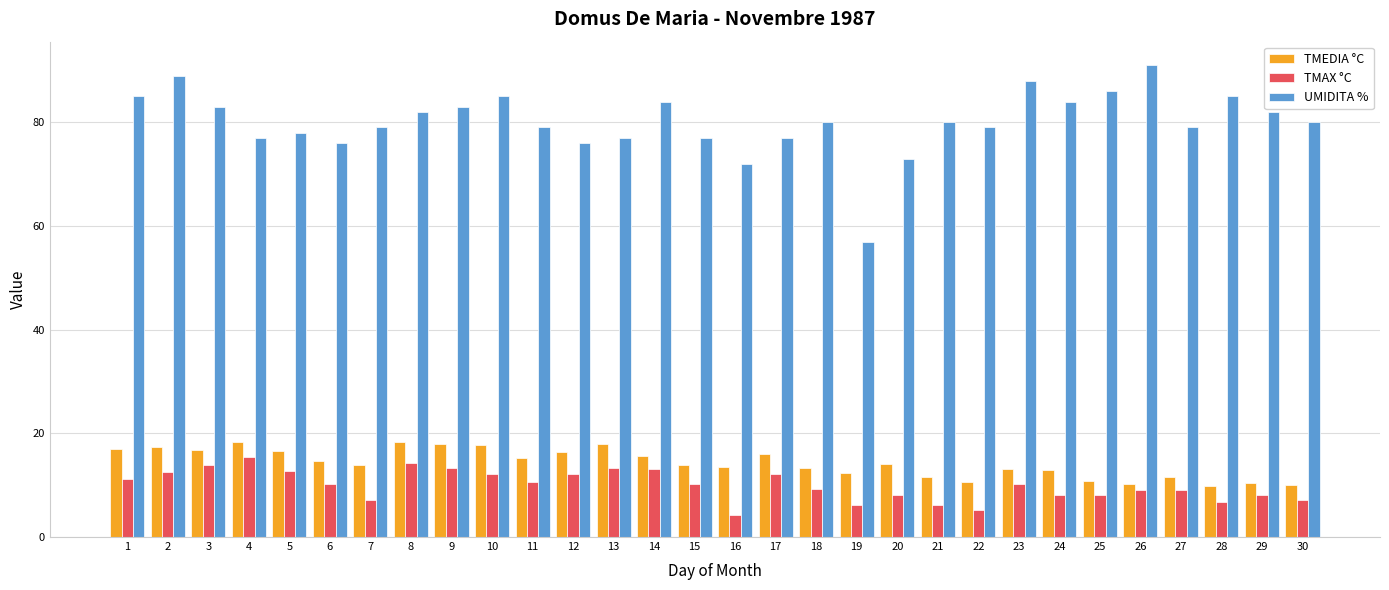

What is the average value of the TMAX °C series?

10.0